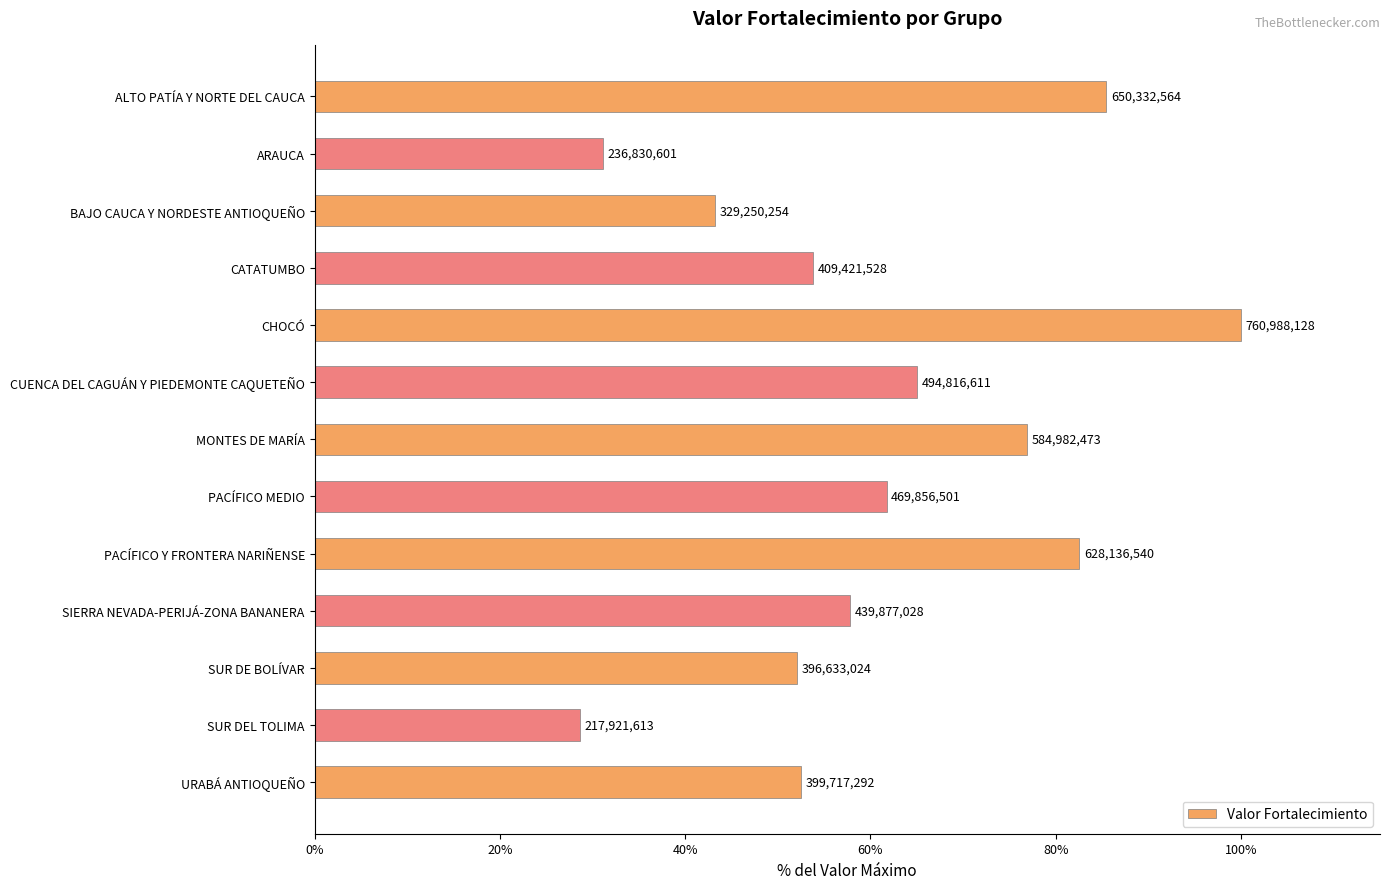

What is the smallest value displayed?

28.6